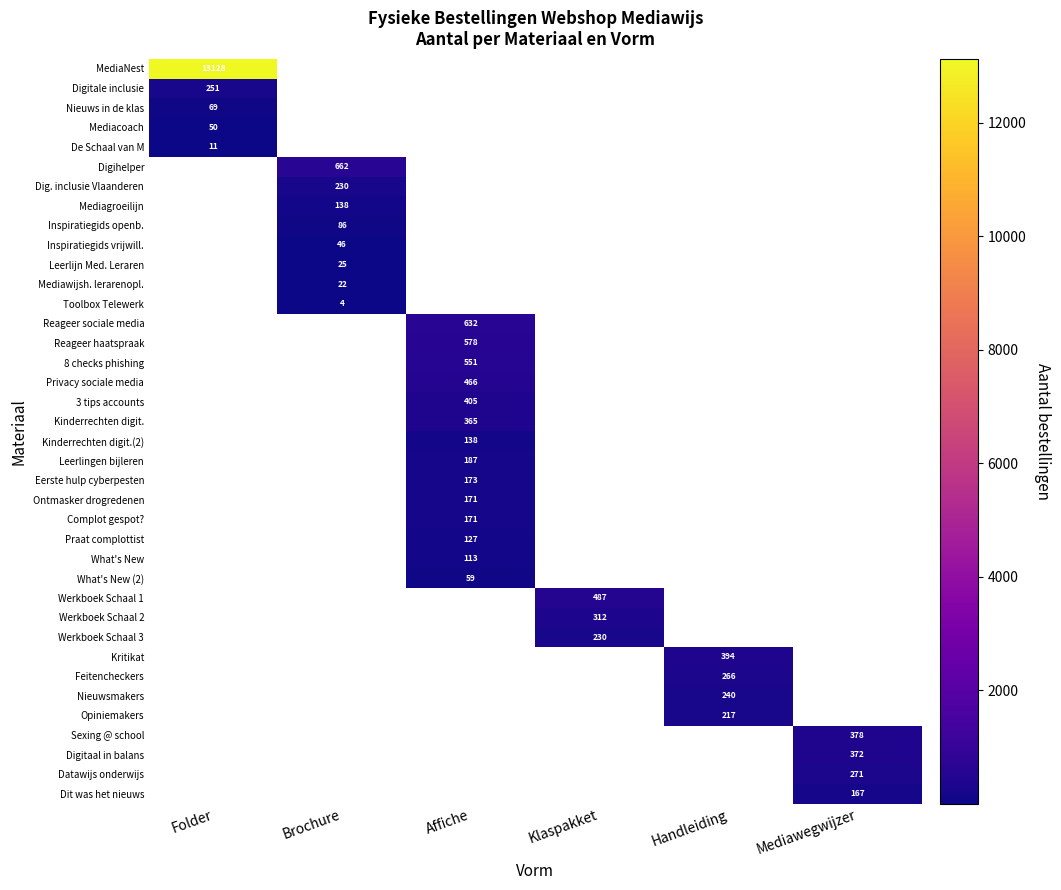

The value of Leerlijn Med. Leraren at Brochure is 25. True or false?

True